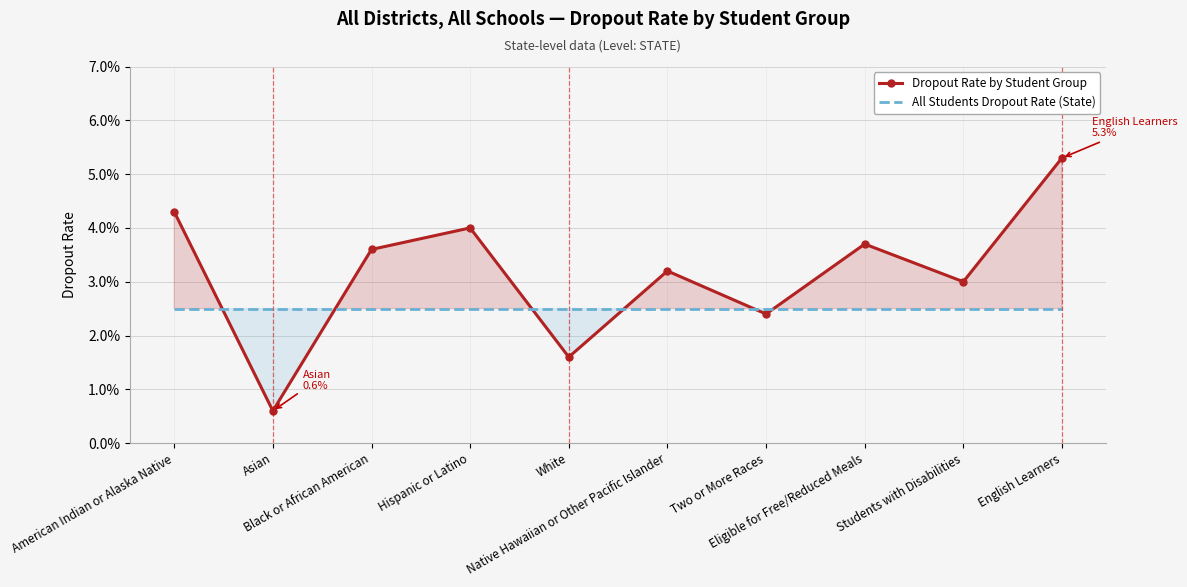

Where do All Students Dropout Rate (State) and Dropout Rate by Student Group first cross each other?

American Indian or Alaska Native and Asian